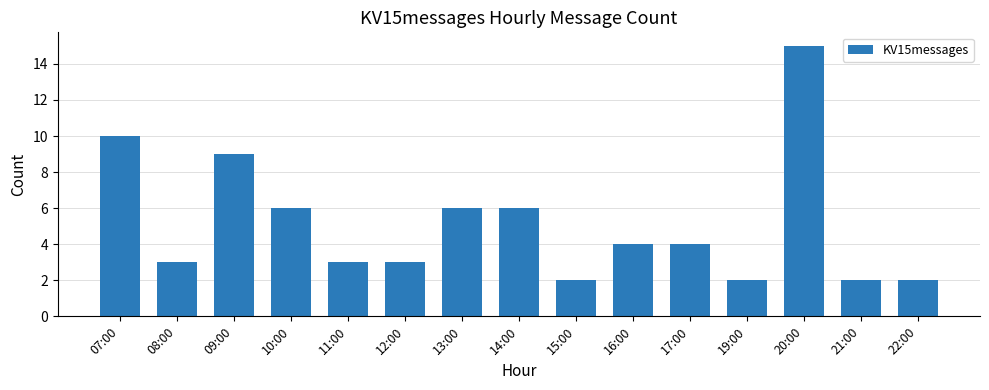

Reading right to left, what are all the values shown in this chart?

22:00=2	21:00=2	20:00=15	19:00=2	17:00=4	16:00=4	15:00=2	14:00=6	13:00=6	12:00=3	11:00=3	10:00=6	09:00=9	08:00=3	07:00=10